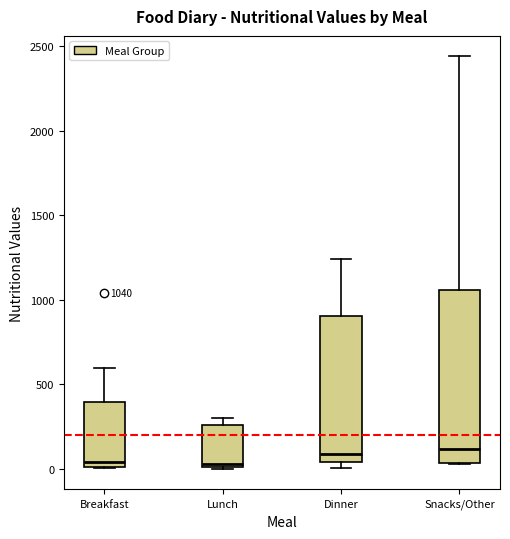

Comparing the boxes themselves (not the whiskers), which one is the tallest?

Snacks/Other